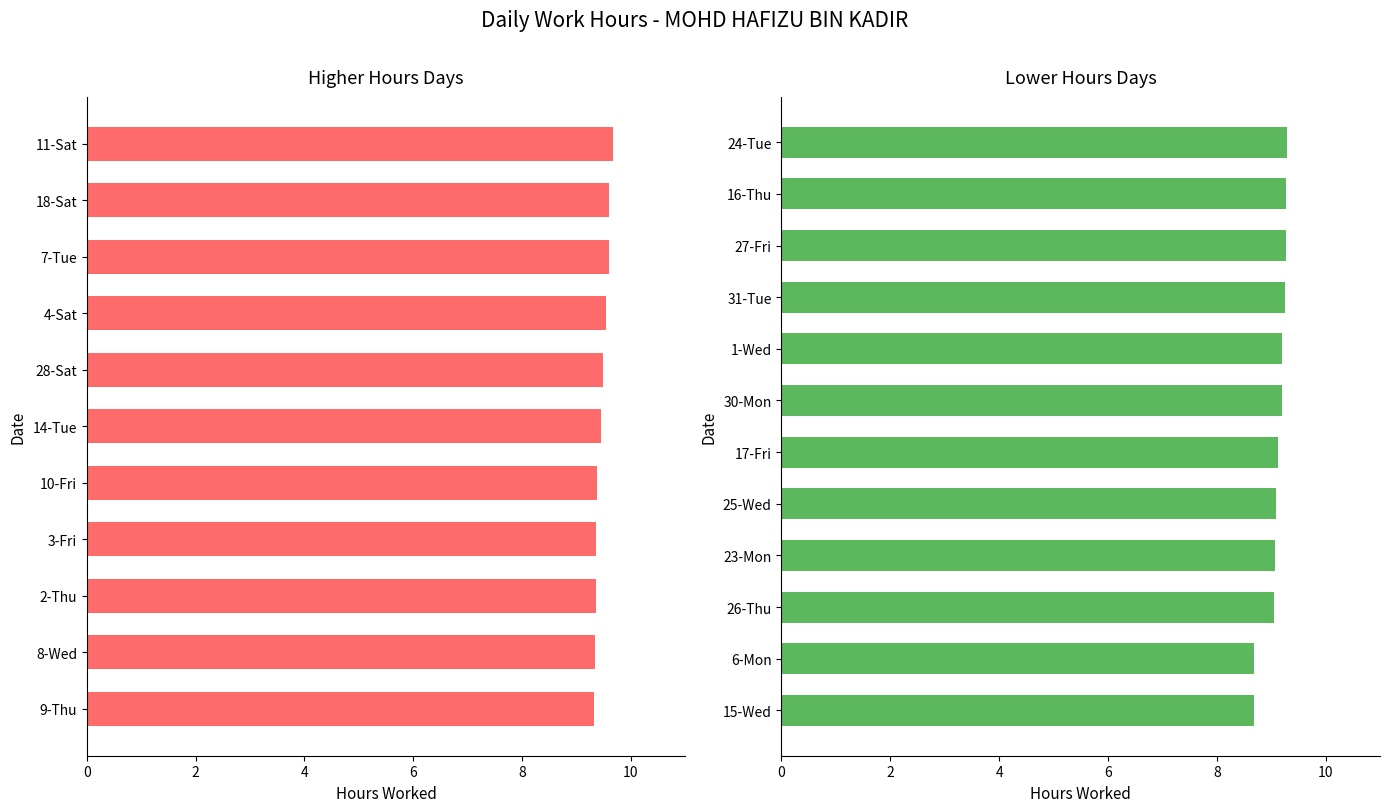

How many data points are above 9?

21